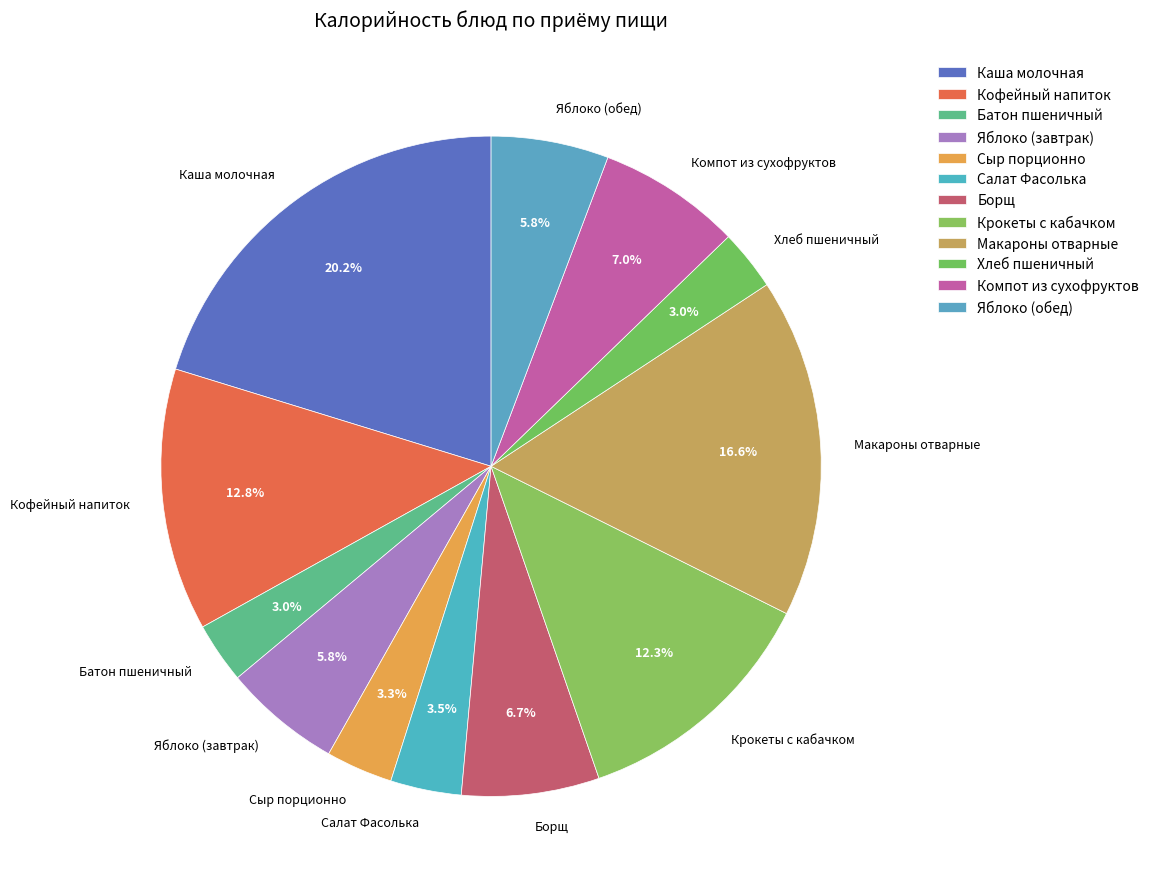

Does Батон пшеничный represent more than half of the total?

No